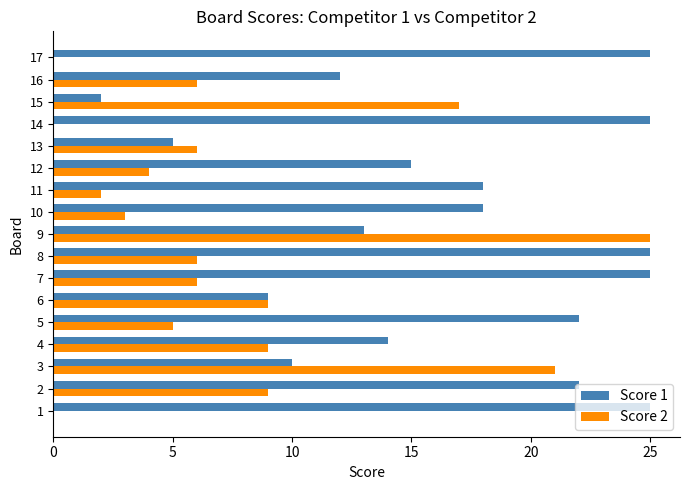

The value of Score 1 at 5 is 35. True or false?

False